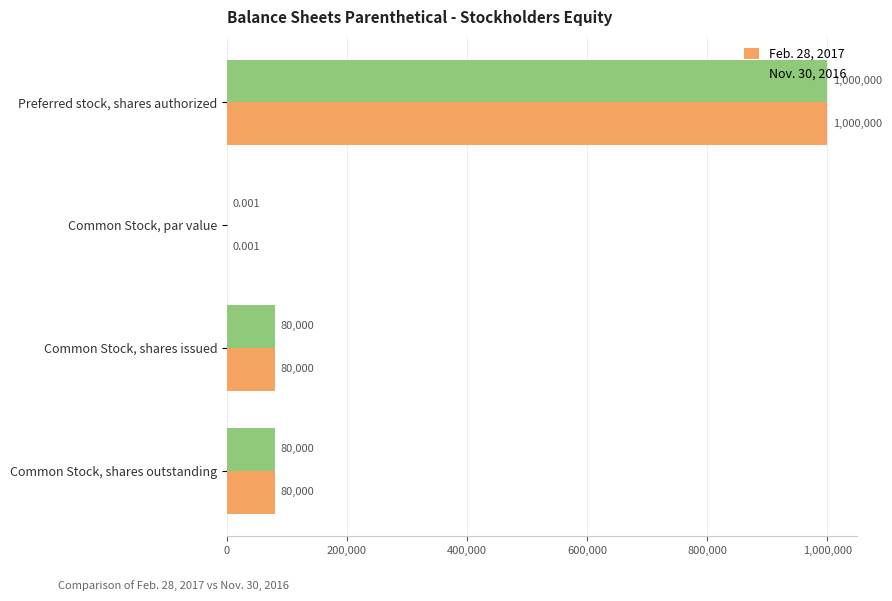

At which category is the sum across all series the highest?

Preferred stock, shares authorized